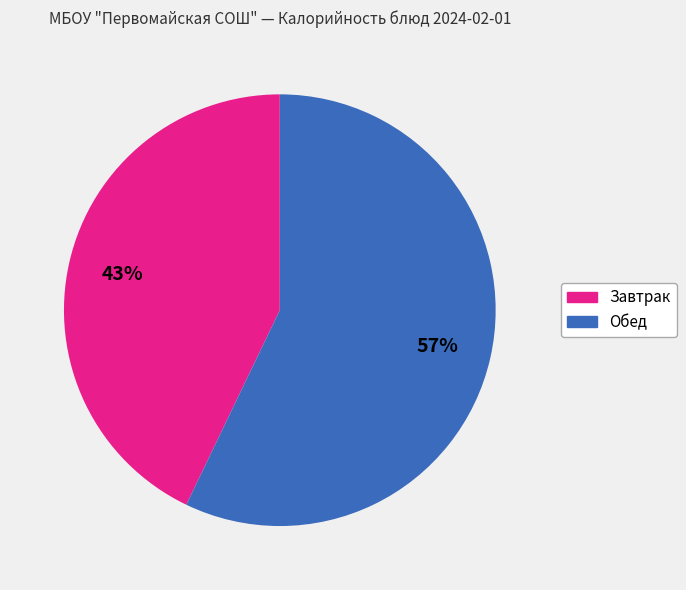

To the nearest percent, what is the average slice percentage?

50%